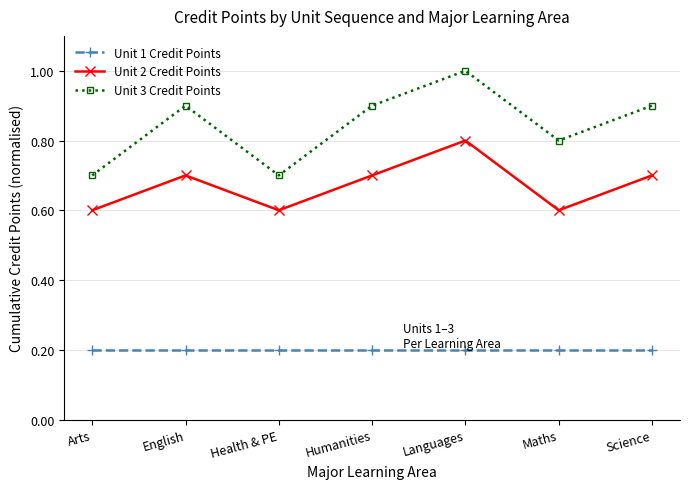

The value of Unit 2 Credit Points at English is 0.7. True or false?

True